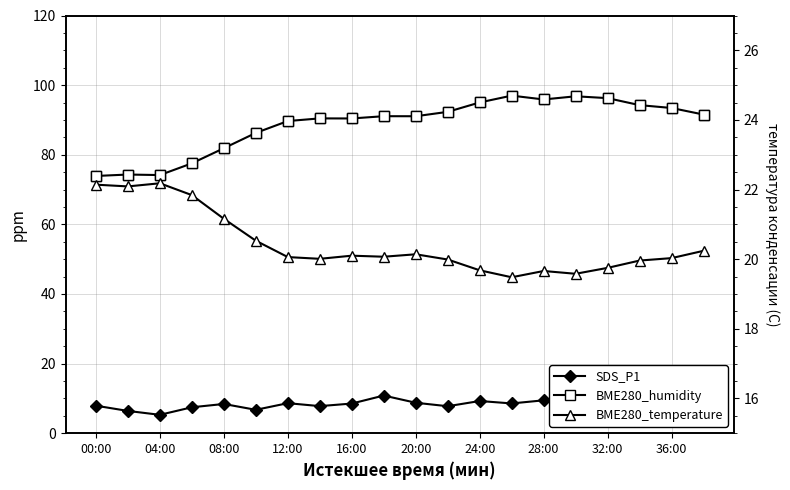

Between 04:00 and 00:00, which is larger?

00:00